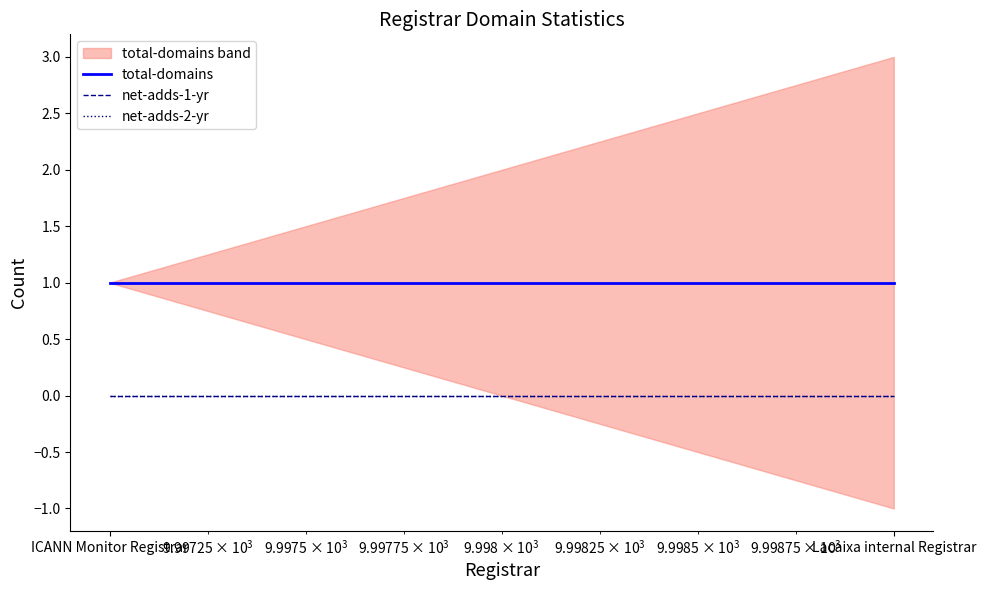

At which category is the sum across all series the highest?

ICANN Monitor Registrar